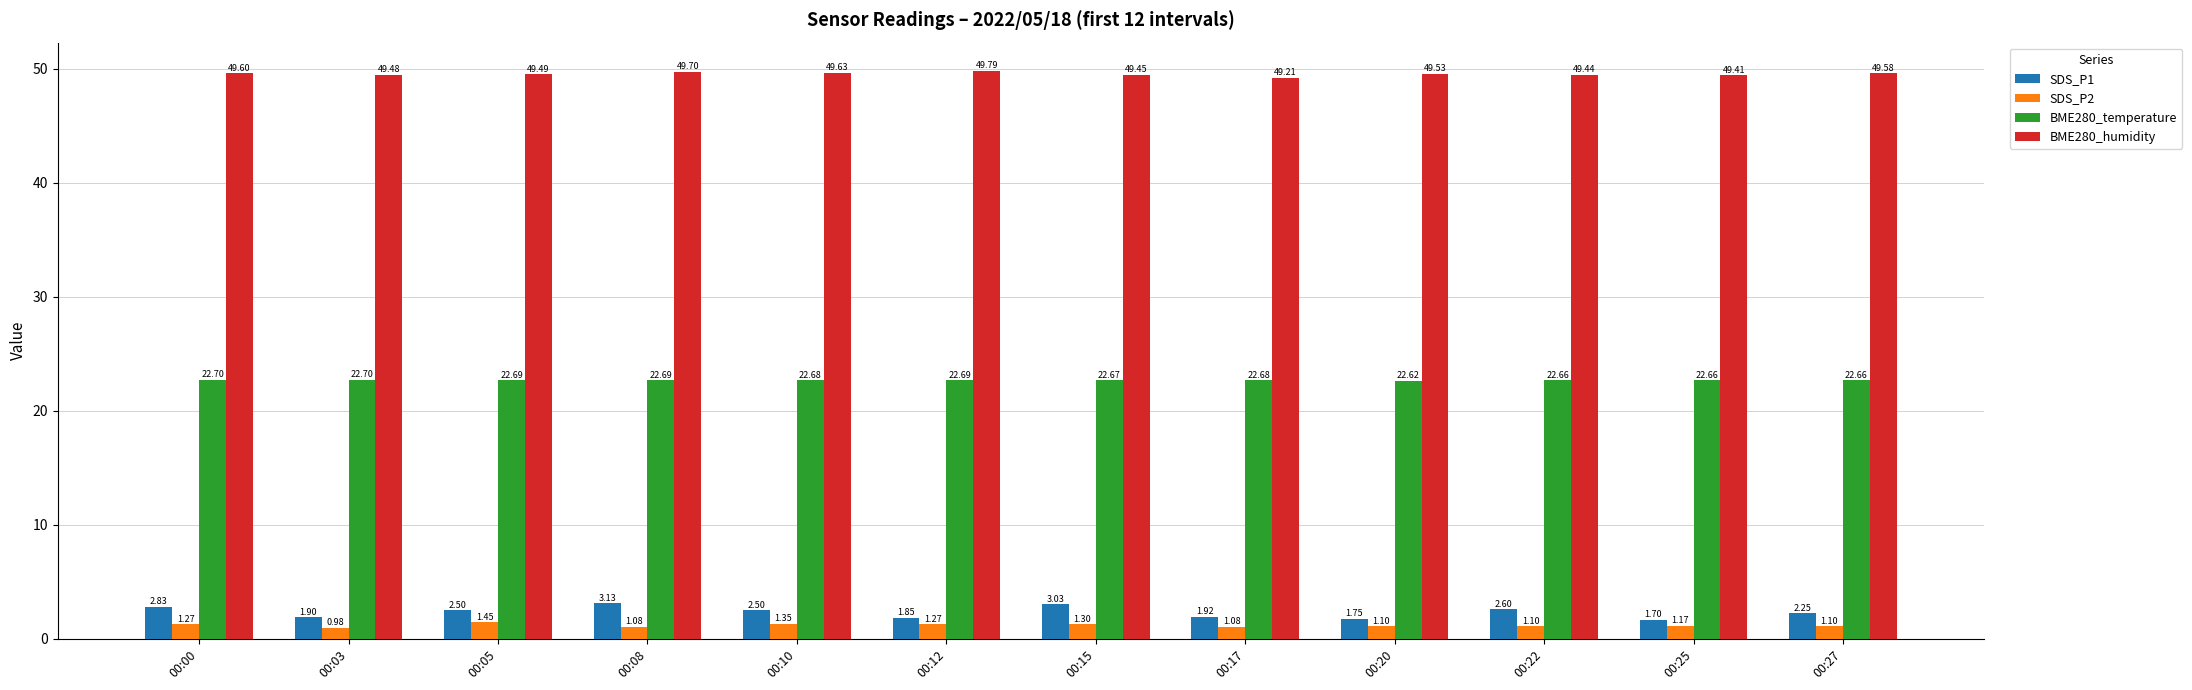

How many distinct data groups are displayed?

4